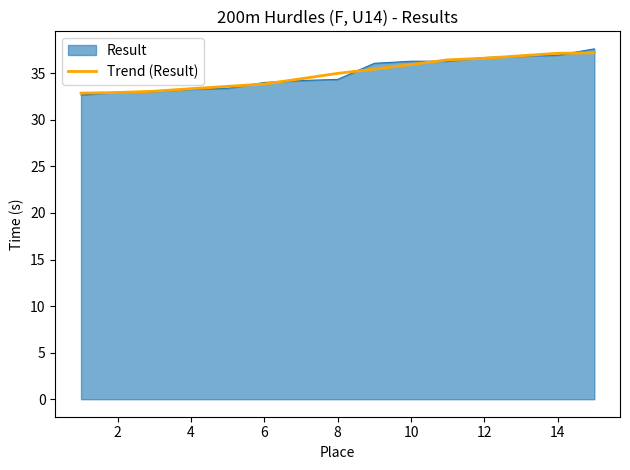

What is the minimum value shown in the chart?

32.7